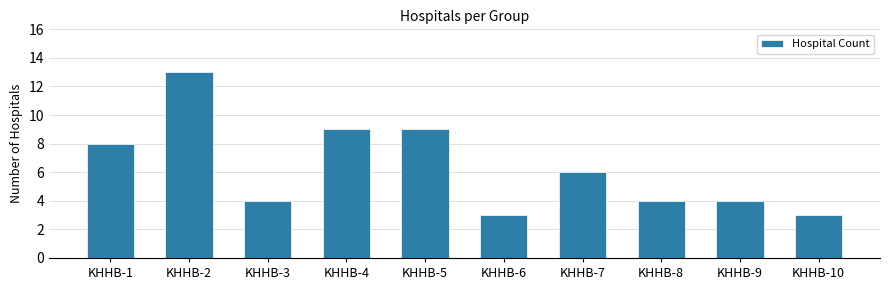

The chart shows a value of 6 at KHHB-7. True or false?

True